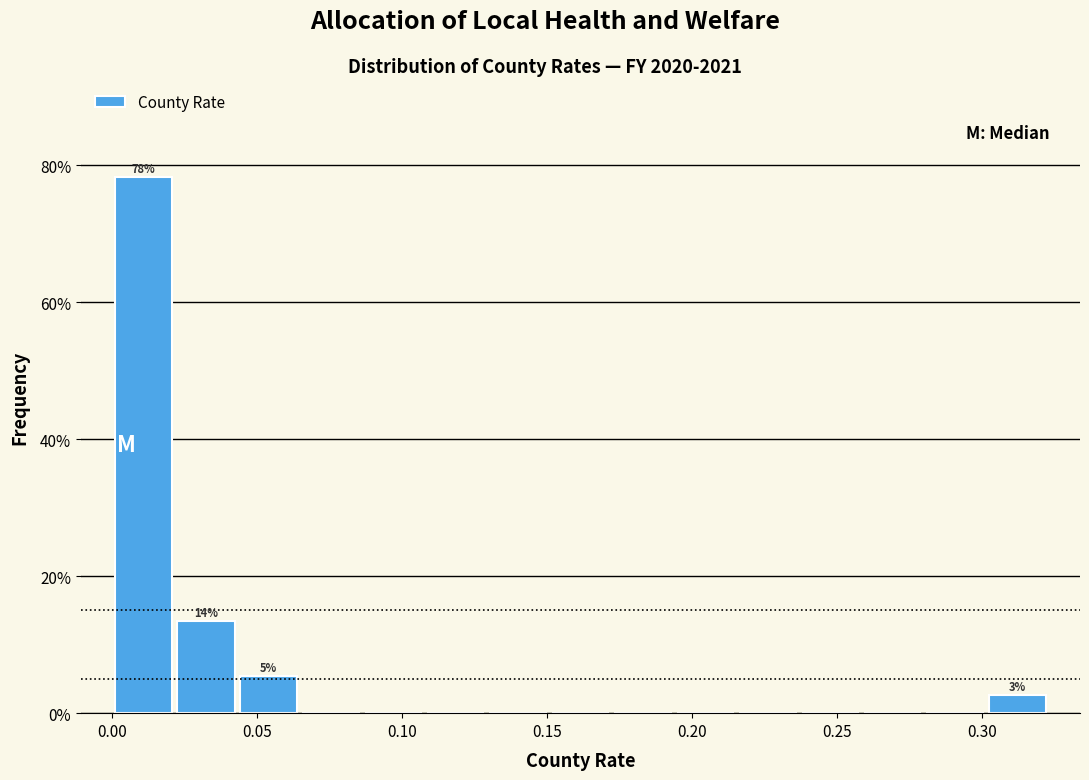

Which range on the x-axis has the tallest bar?

0.000 to 0.020